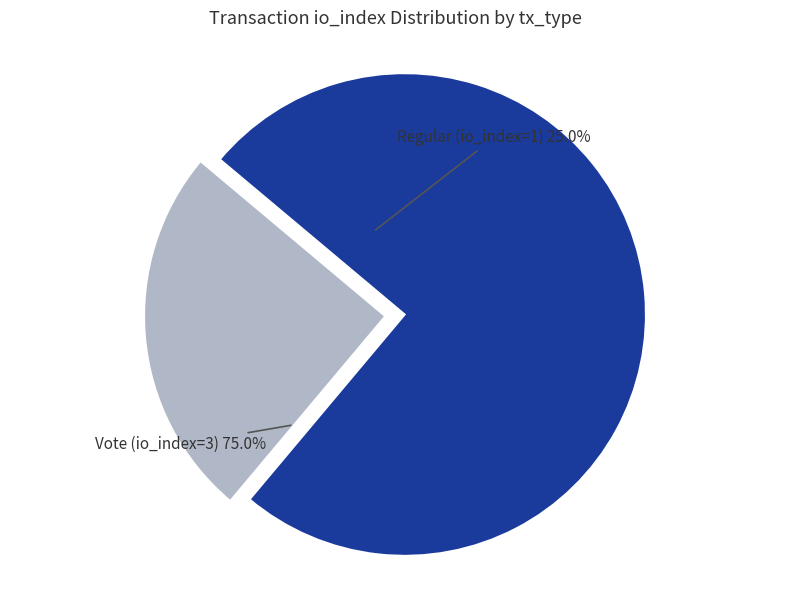

Count the number of slices in the pie.

2